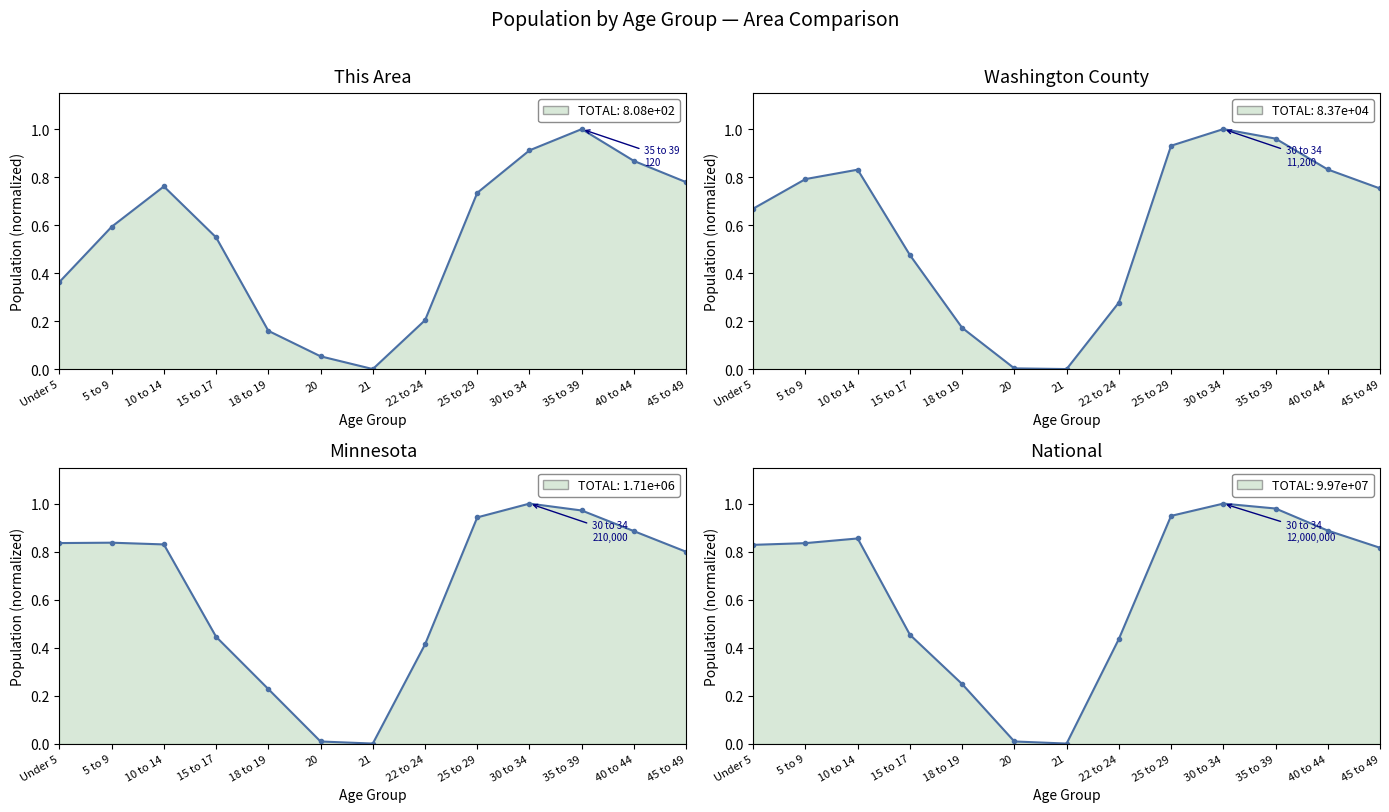

Where do Washington County and This Area first cross each other?

10 to 14 and 15 to 17